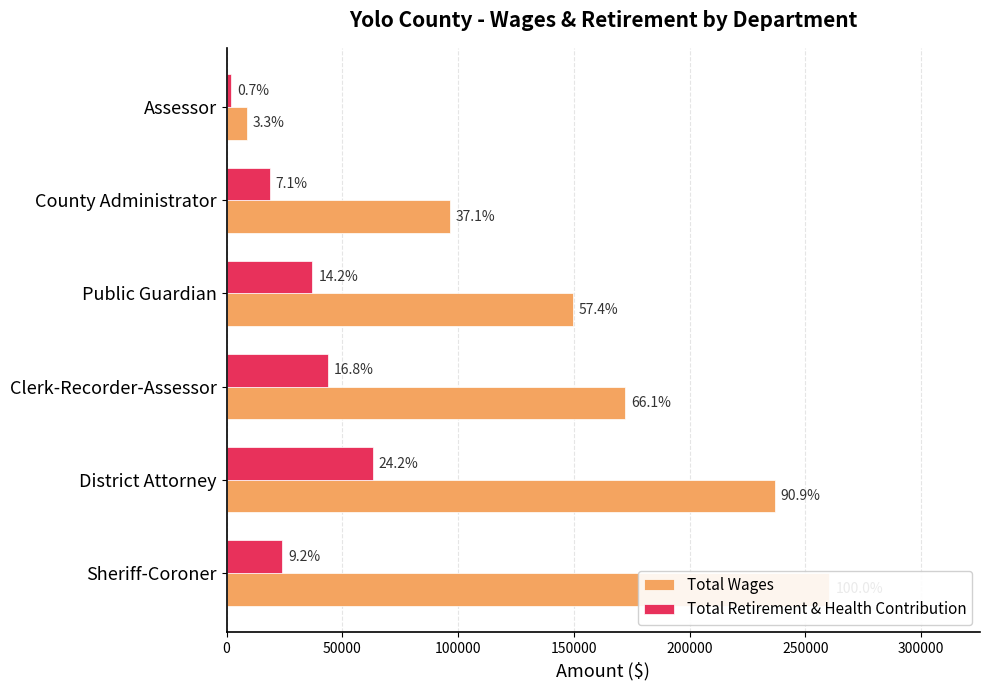

What is the highest value of the Total Wages series?

260305